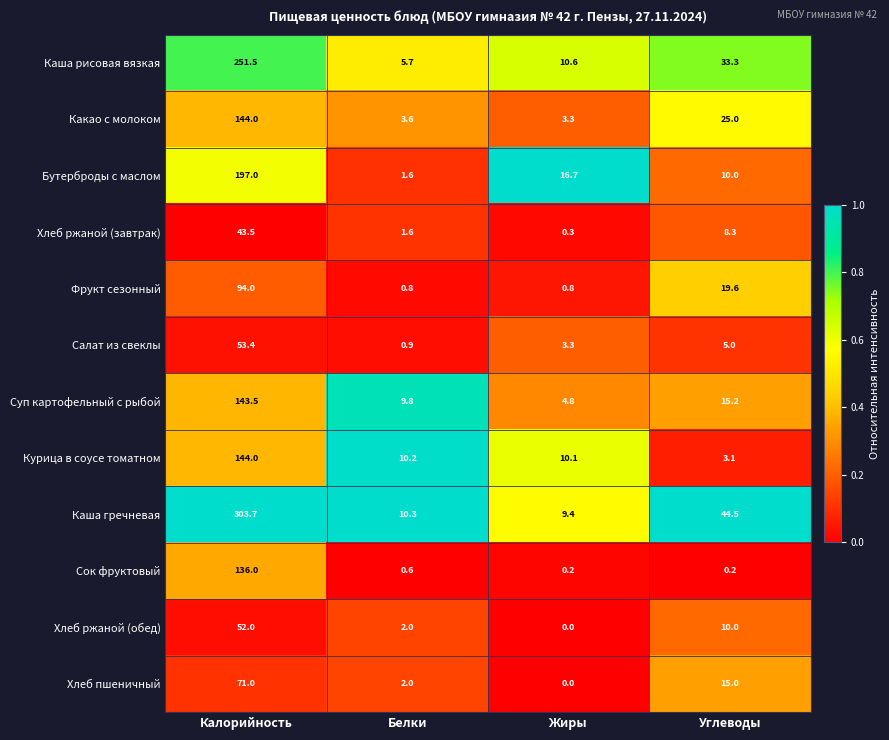

At which category is the sum across all series the highest?

Калорийность